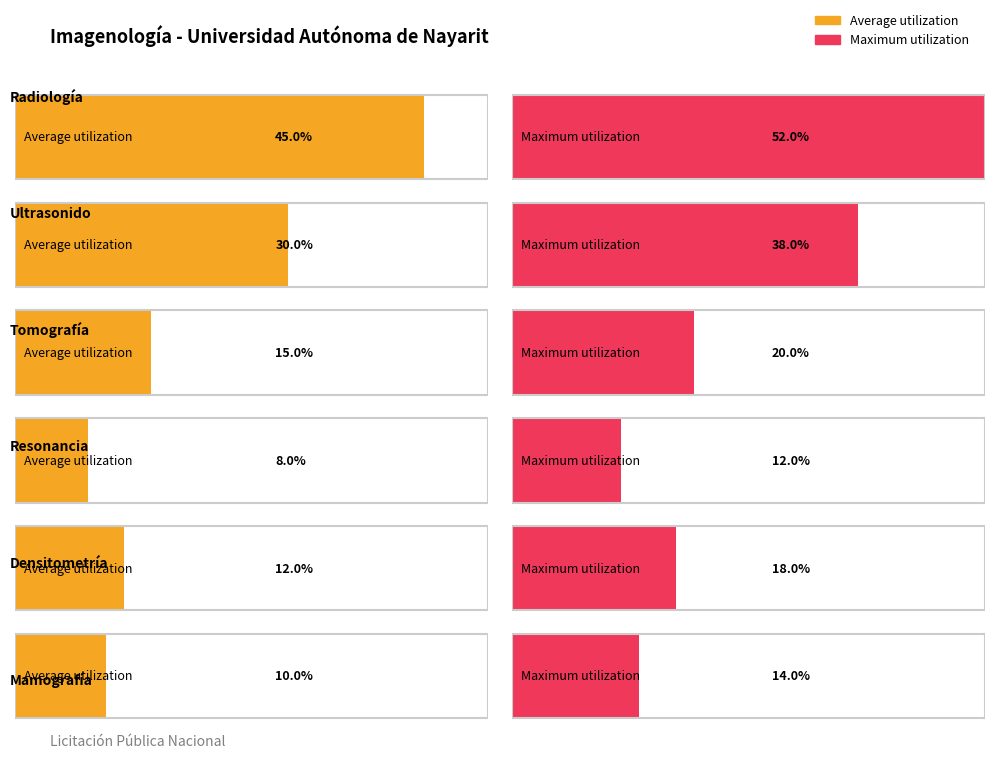

What is the greatest value displayed?

52